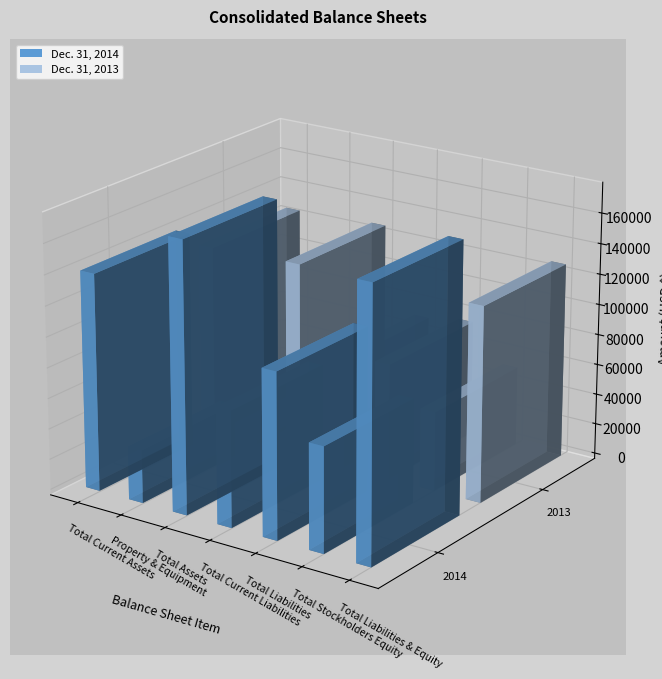

Reading right to left, extract all data points from this chart.

Dec. 31, 2014: Total Liabilities & Equity=176299	Total Stockholders Equity=68471	Total Liabilities=107828	Total Current Liabilities=75591	Total Assets=176299	Property & Equipment=34719	Total Current Assets=141580
Dec. 31, 2013: Total Liabilities & Equity=127739	Total Stockholders Equity=51951	Total Liabilities=75788	Total Current Liabilities=71611	Total Assets=127739	Property & Equipment=2289	Total Current Assets=125450